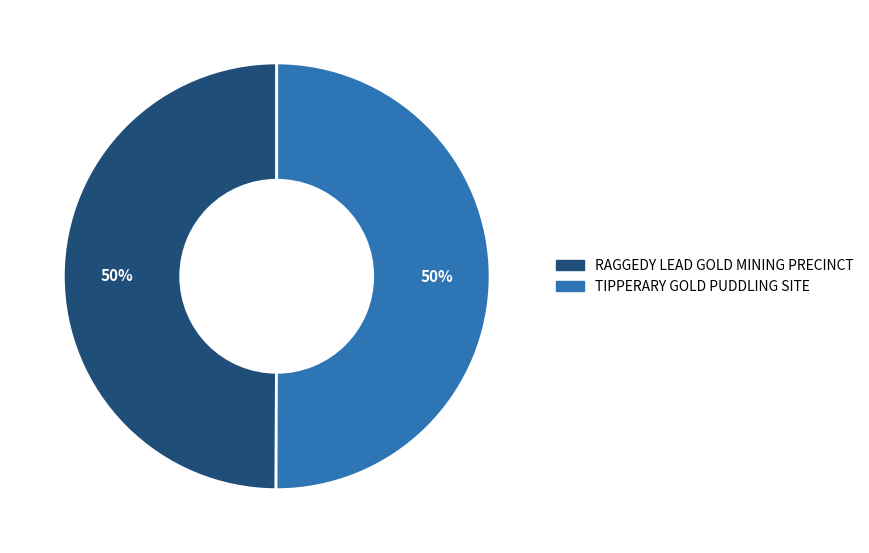

Do RAGGEDY LEAD GOLD MINING PRECINCT and TIPPERARY GOLD PUDDLING SITE together represent more than half of the pie?

Yes